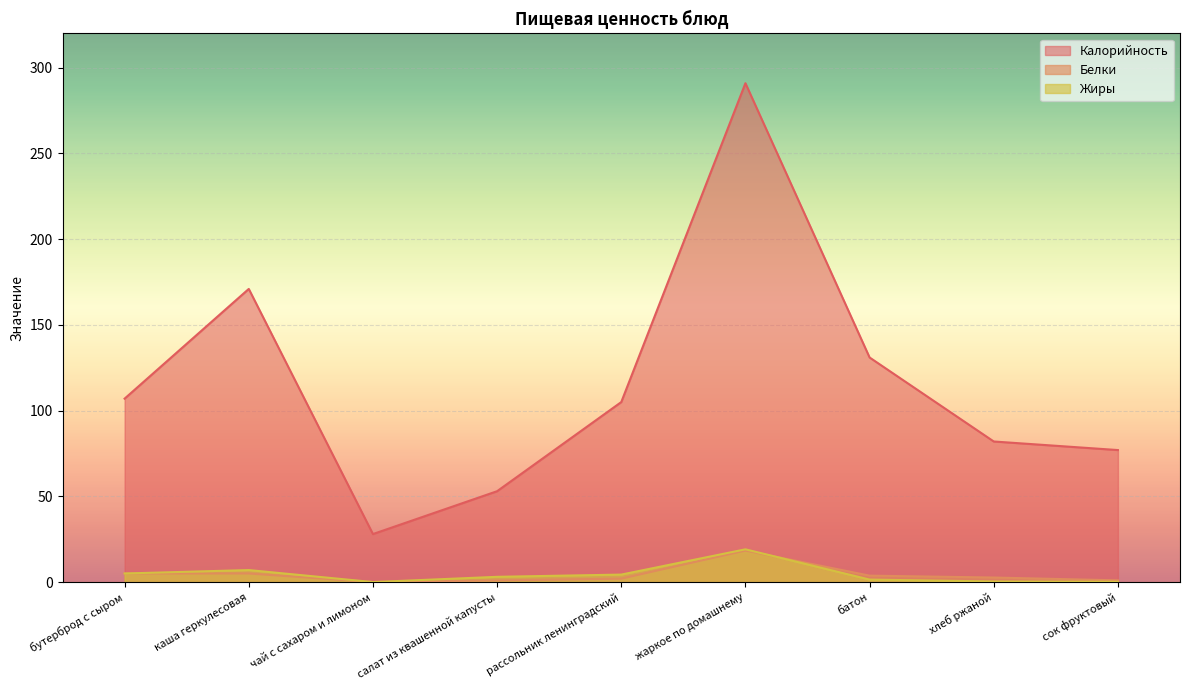

What position from the left is батон?

7